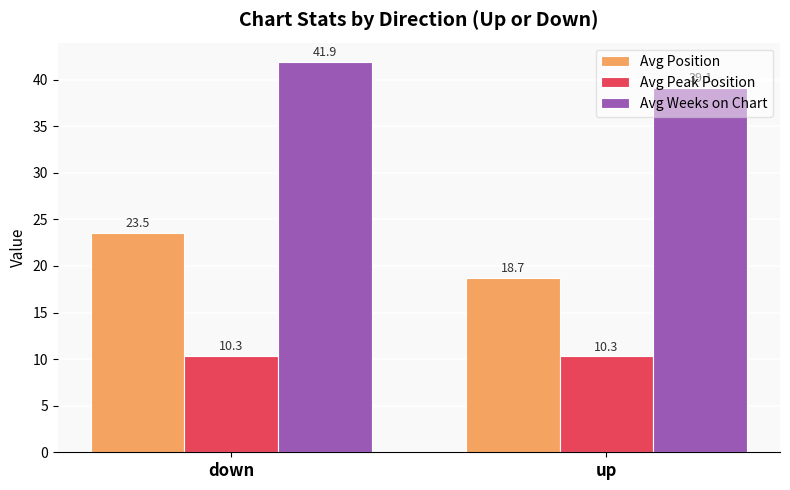

True or false: Avg Peak Position has a value of 10.3 at down.

True